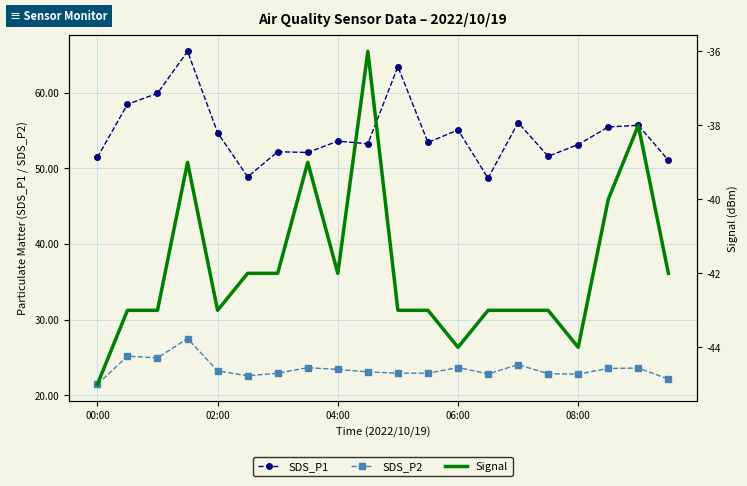

What is the approximate value of SDS_P1 at 7?

52.1